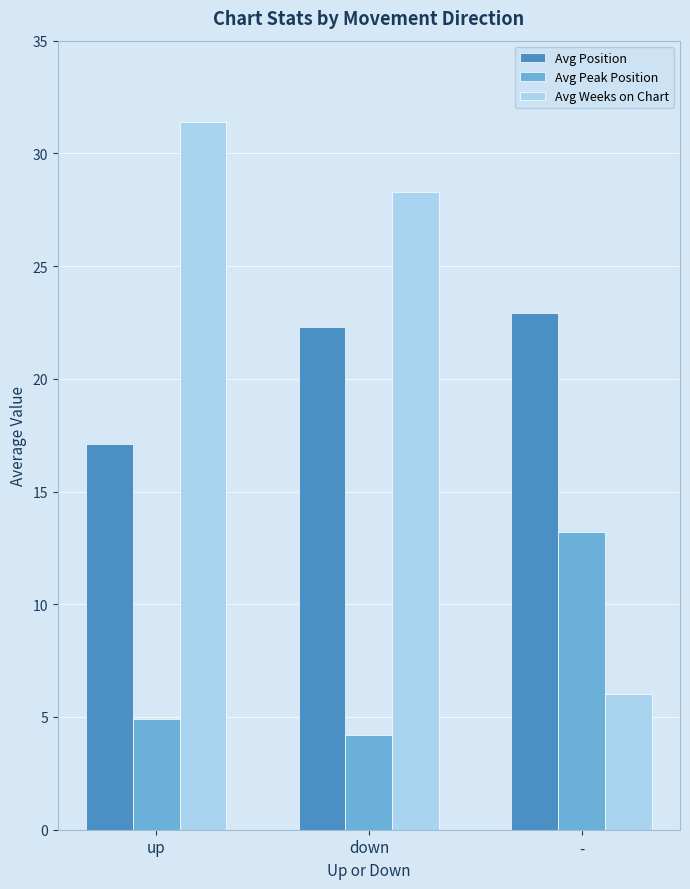

What is the spread (max minus min) of values at up?

26.5